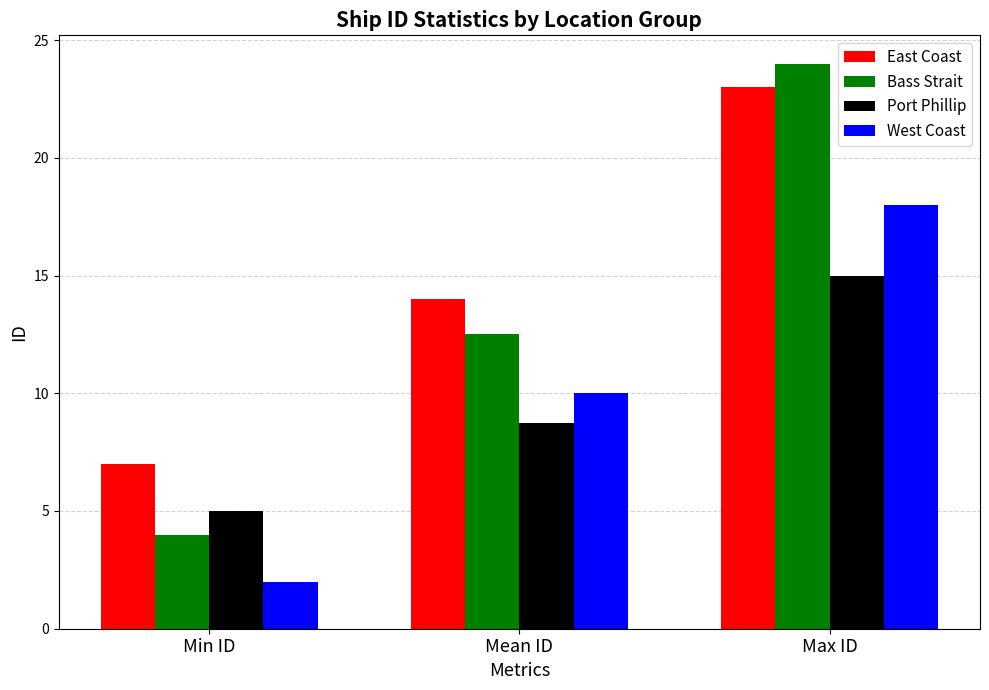

At which category is the sum across all series the highest?

Max ID